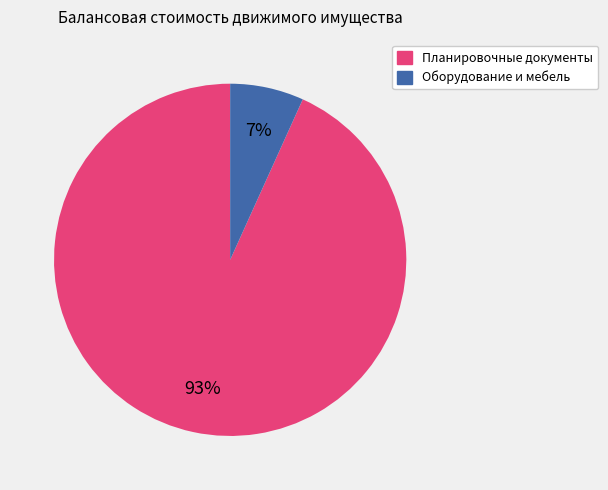

To the nearest percent, what is the average slice percentage?

50%